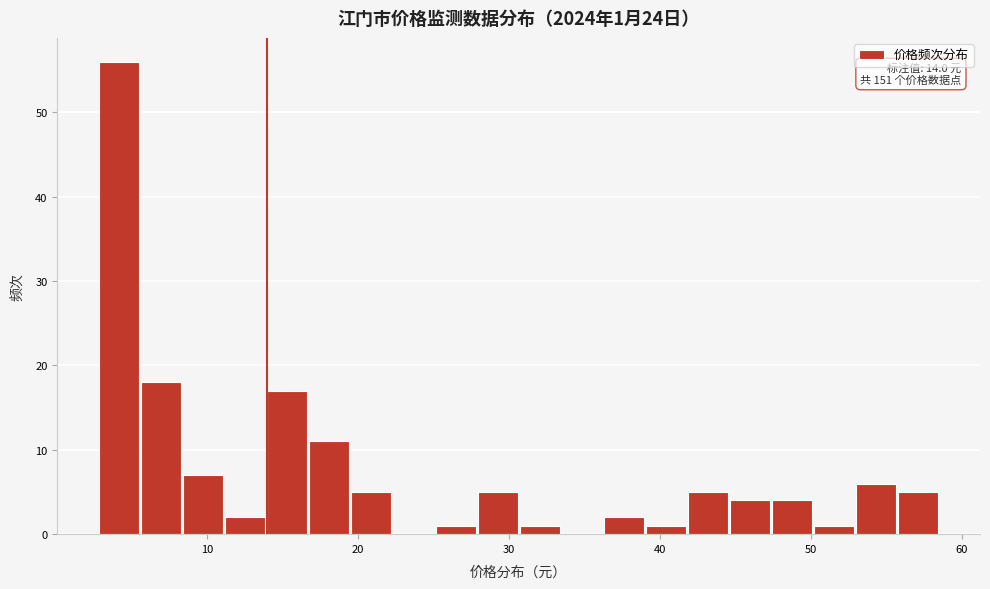

Around what value on the x-axis is the tallest bar? Give the approximate position of its centre, as read against the axis.

4